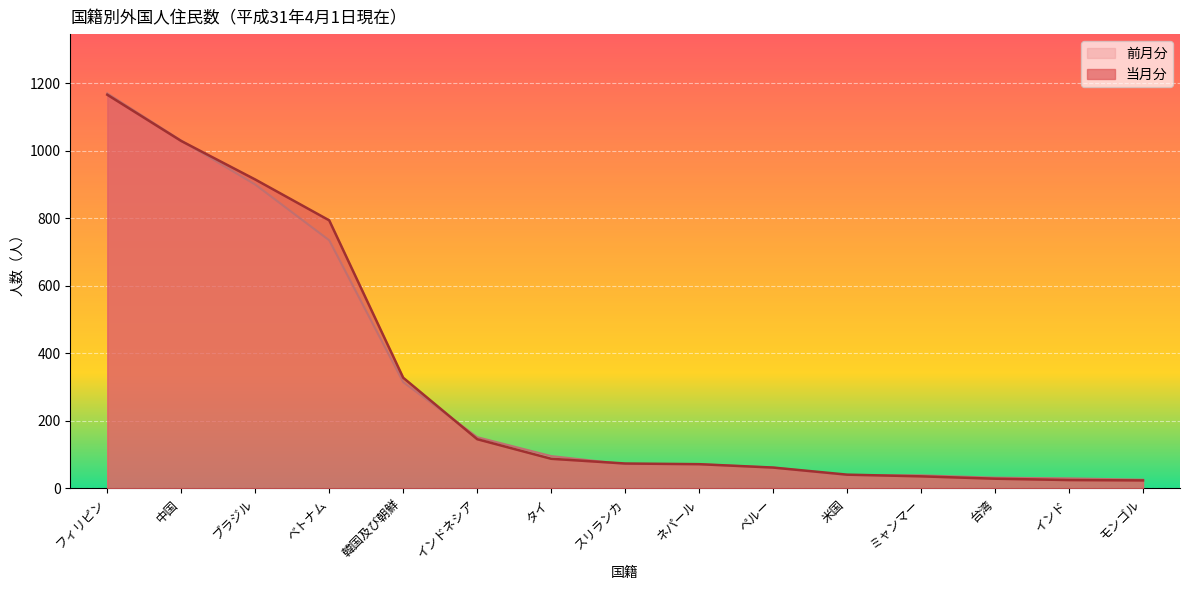

What is the maximum value for 当月分?

1166